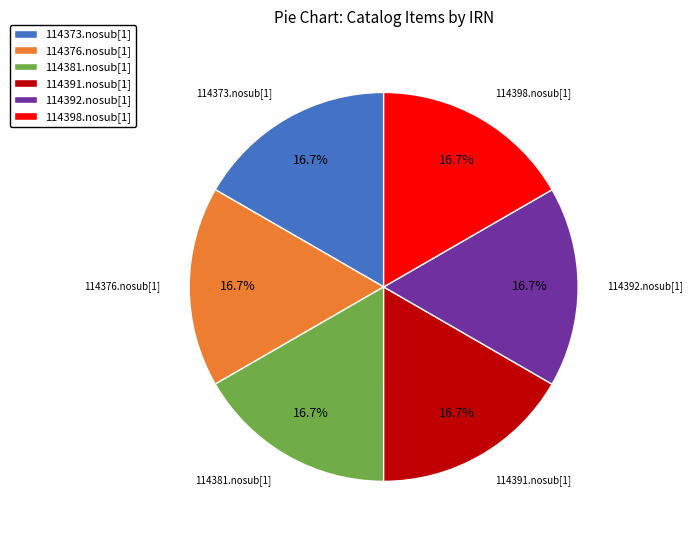

The 114398.nosub[1] slice represents 17% of the pie. True or false?

True